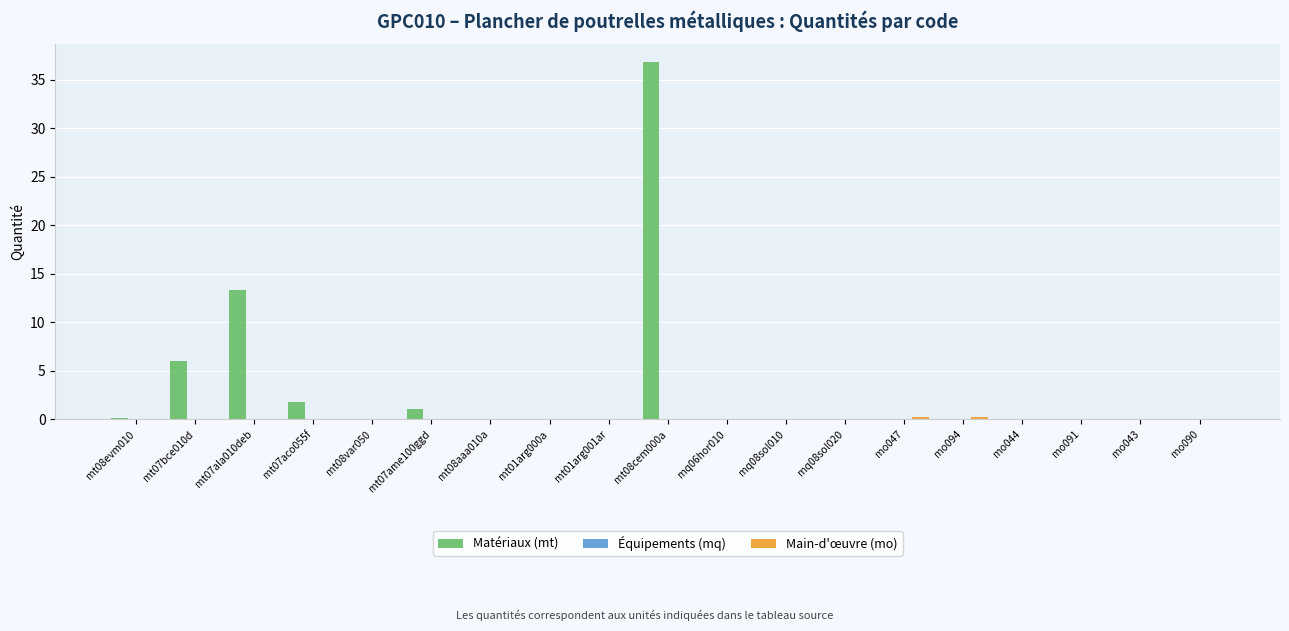

Count the number of data series in this chart.

3